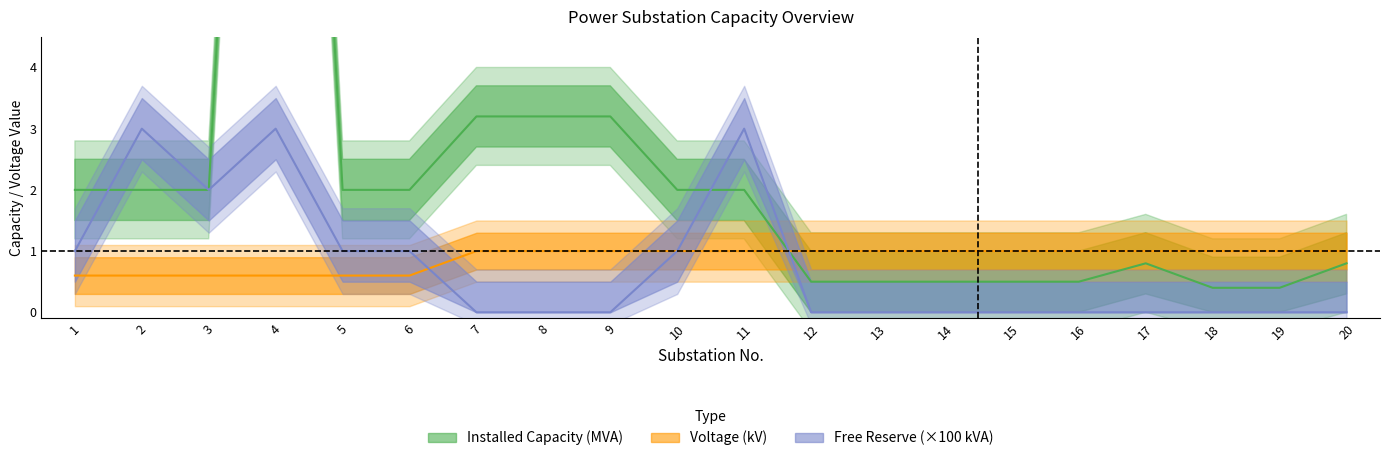

Reading left to right, transcribe all the data shown in this chart.

Installed Capacity (MVA): 1=2.0	2=2.0	3=2.0	4=22.0	5=2.0	6=2.0	7=3.2	8=3.2	9=3.2	10=2.0	11=2.0	12=0.5	13=0.5	14=0.5	15=0.5	16=0.5	17=0.8	18=0.4	19=0.4	20=0.8
Voltage (kV): 1=0.6	2=0.6	3=0.6	4=0.6	5=0.6	6=0.6	7=1.0	8=1.0	9=1.0	10=1.0	11=1.0	12=1.0	13=1.0	14=1.0	15=1.0	16=1.0	17=1.0	18=1.0	19=1.0	20=1.0
Free Reserve (kVA): 1=1.0	2=3.0	3=2.0	4=3.0	5=1.0	6=1.0	7=0.0	8=0.0	9=0.0	10=1.0	11=3.0	12=0.0	13=0.0	14=0.0	15=0.0	16=0.0	17=0.0	18=0.0	19=0.0	20=0.0